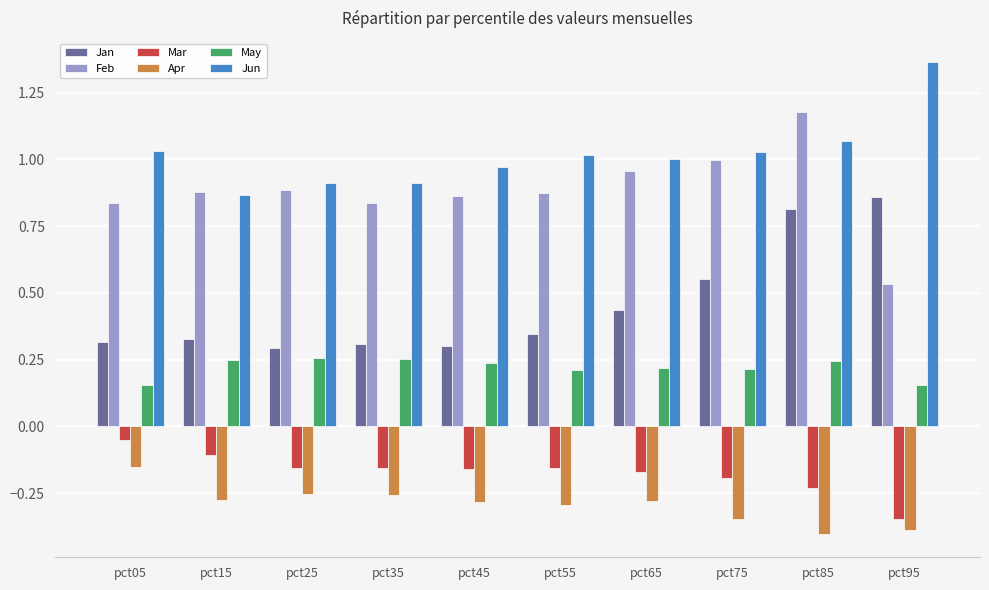

What is the total value across all series at pct75?

2.3